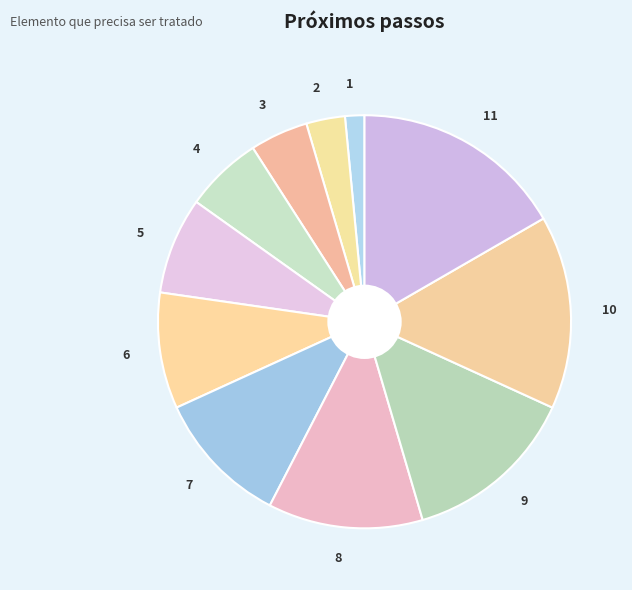

Is 3 the majority of the pie?

No